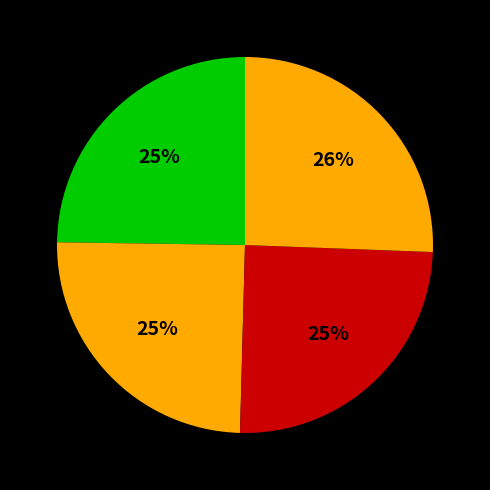

How many segments does this pie chart have?

4